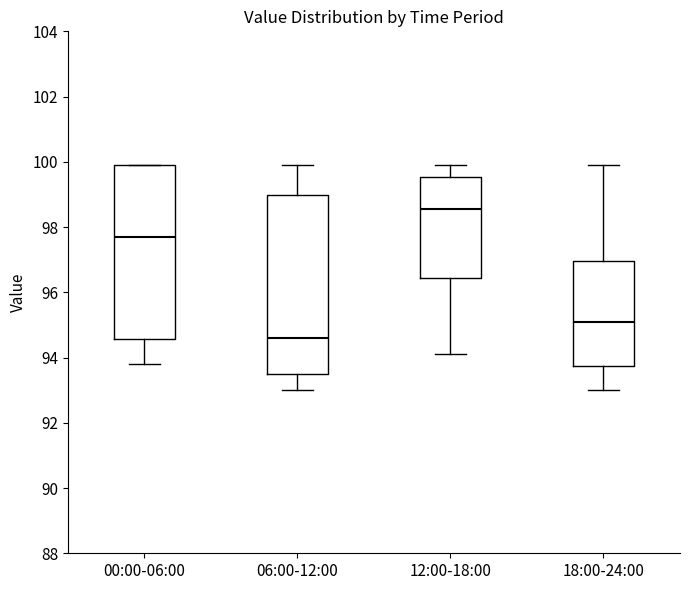

Reading left to right, transcribe this box plot: for each box, give where its median line is, the range the box spans, and where its two whiskers end, as read against the y-axis. The values are not printed on the chart, so give them approximately, as read against the axis.

00:00-06:00: median 97.8, box 94.6 to 100.0, whiskers 93.8 to 100.0
06:00-12:00: median 94.6, box 93.6 to 99.0, whiskers 93.0 to 100.0
12:00-18:00: median 98.6, box 96.4 to 99.6, whiskers 94.2 to 100.0
18:00-24:00: median 95.2, box 93.8 to 97.0, whiskers 93.0 to 100.0